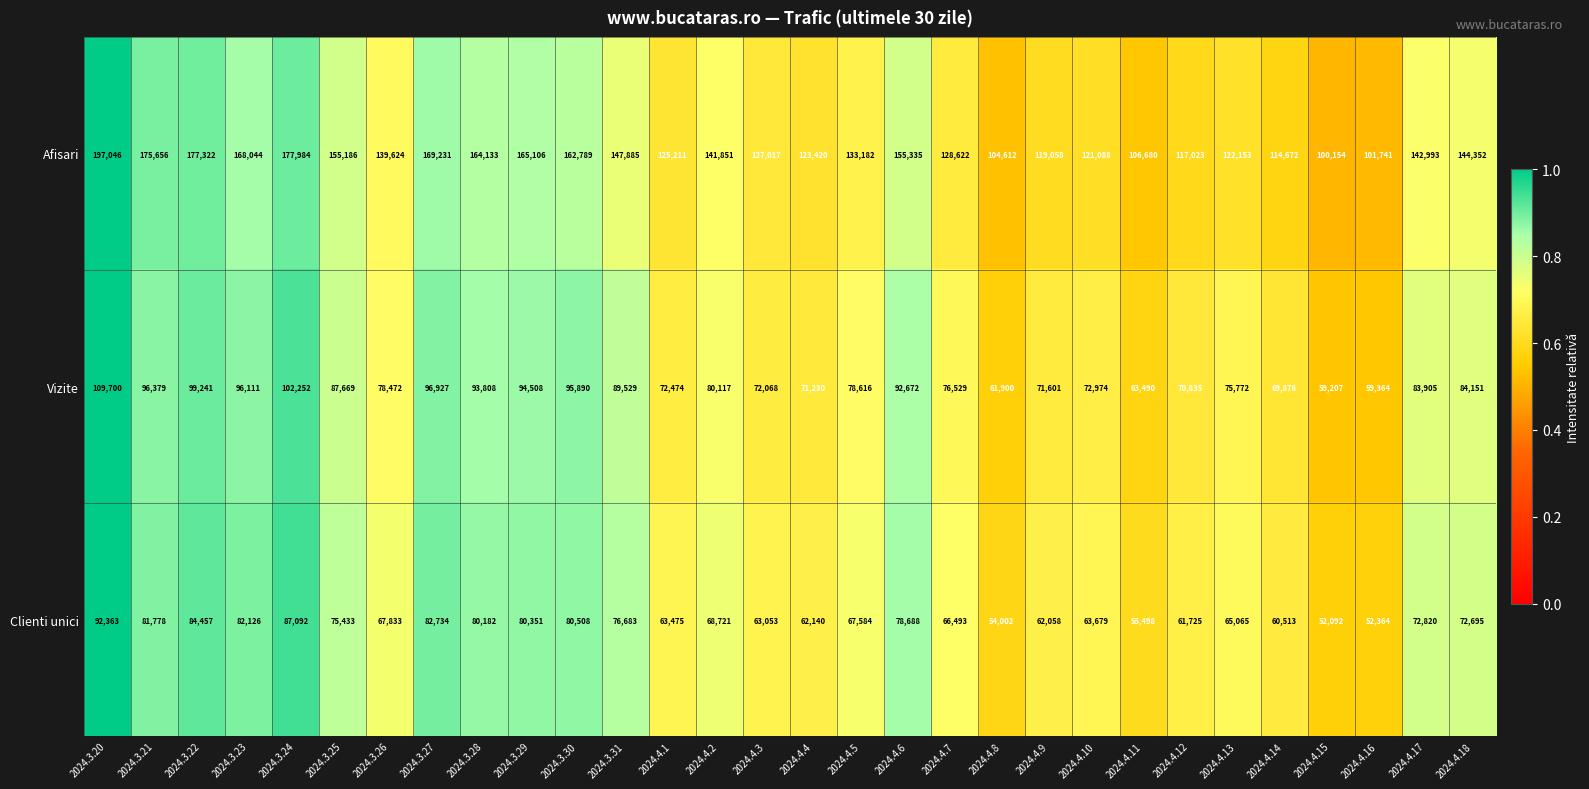

At which category is the sum across all series the highest?

2024.3.20